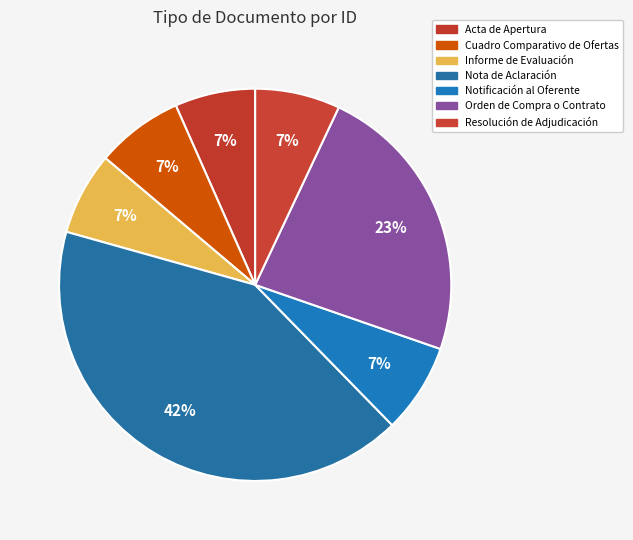

Which slice is the smallest?

Acta de Apertura